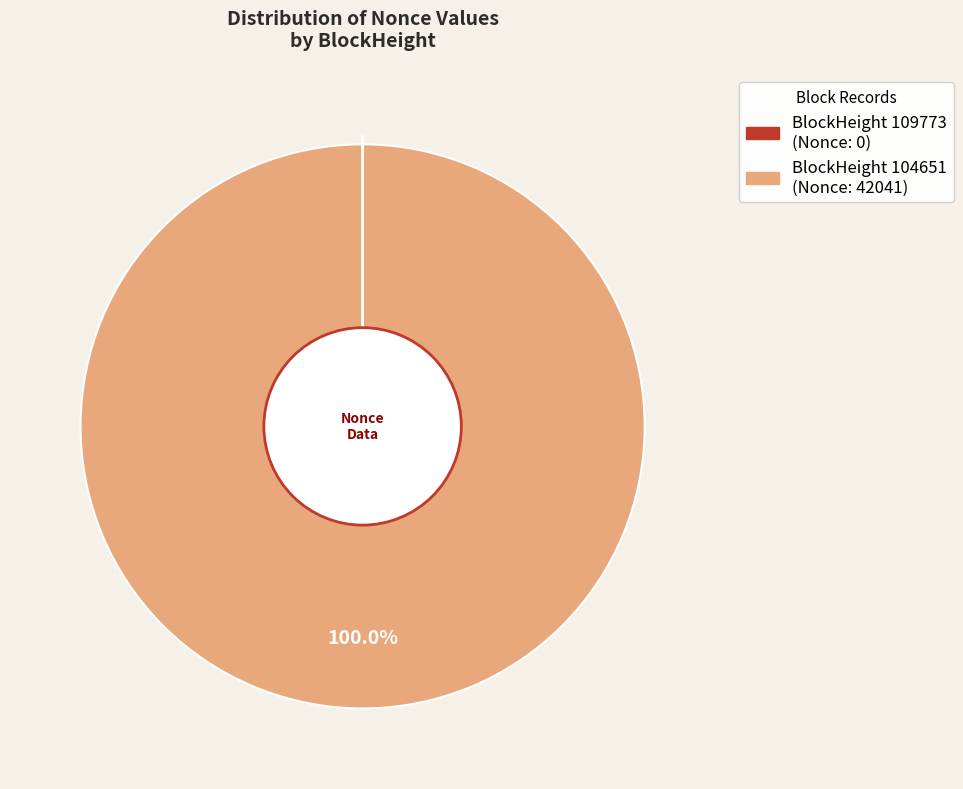

What is the smallest slice in the pie chart?

109773